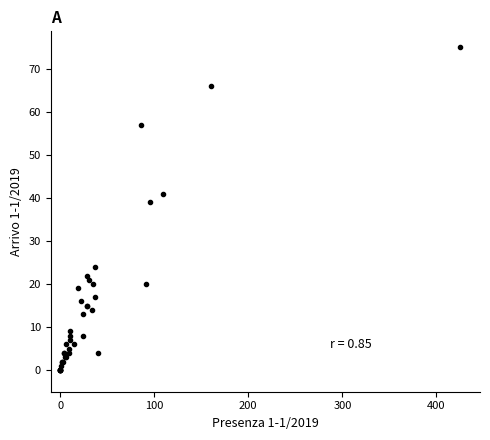

What Y value in the scatter plot is closest to 37?

39